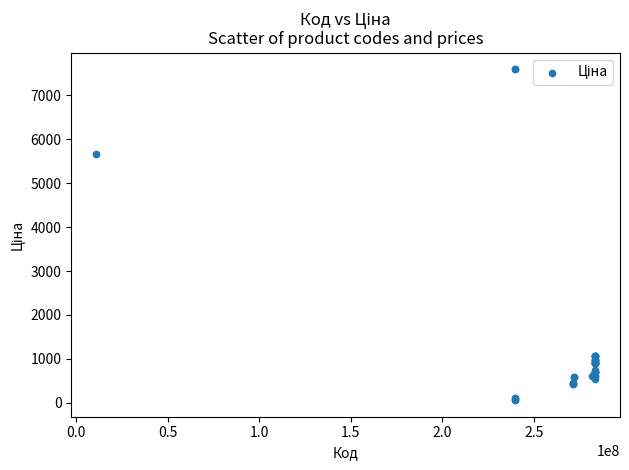

What Y value in the scatter plot is closest to 3826?

5673.8